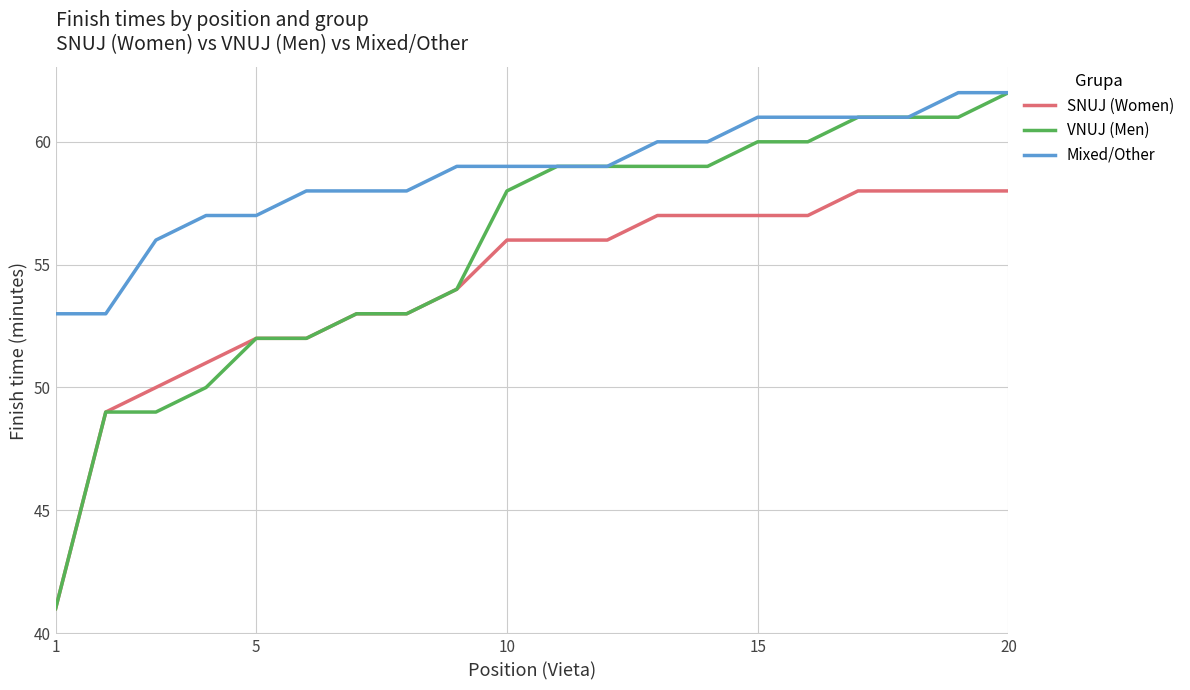

True or false: Mixed/Other and SNUJ (Women) cross at least once.

False